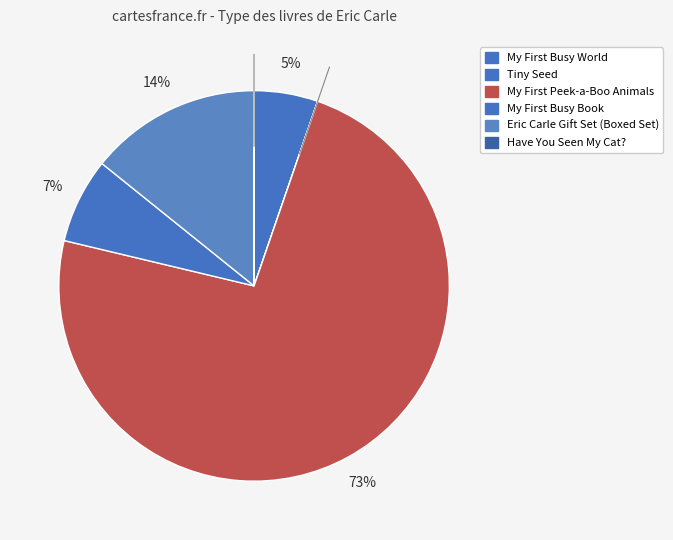

How many segments does this pie chart have?

6